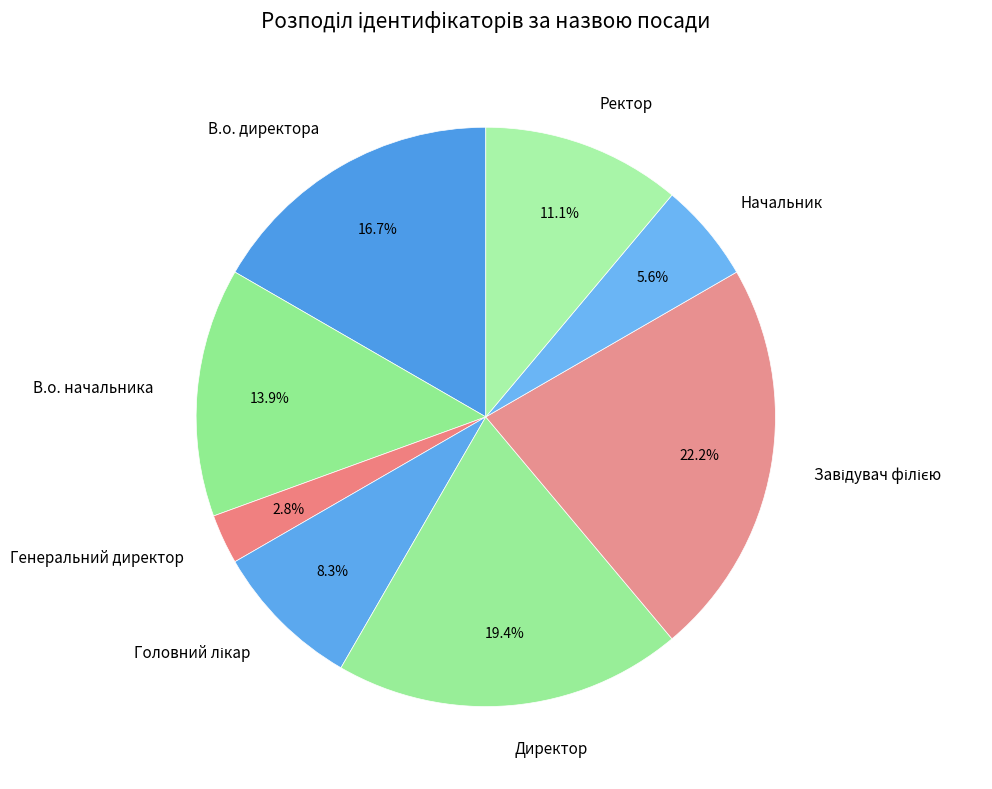

Which has a higher value, Начальник or Генеральний директор?

Начальник